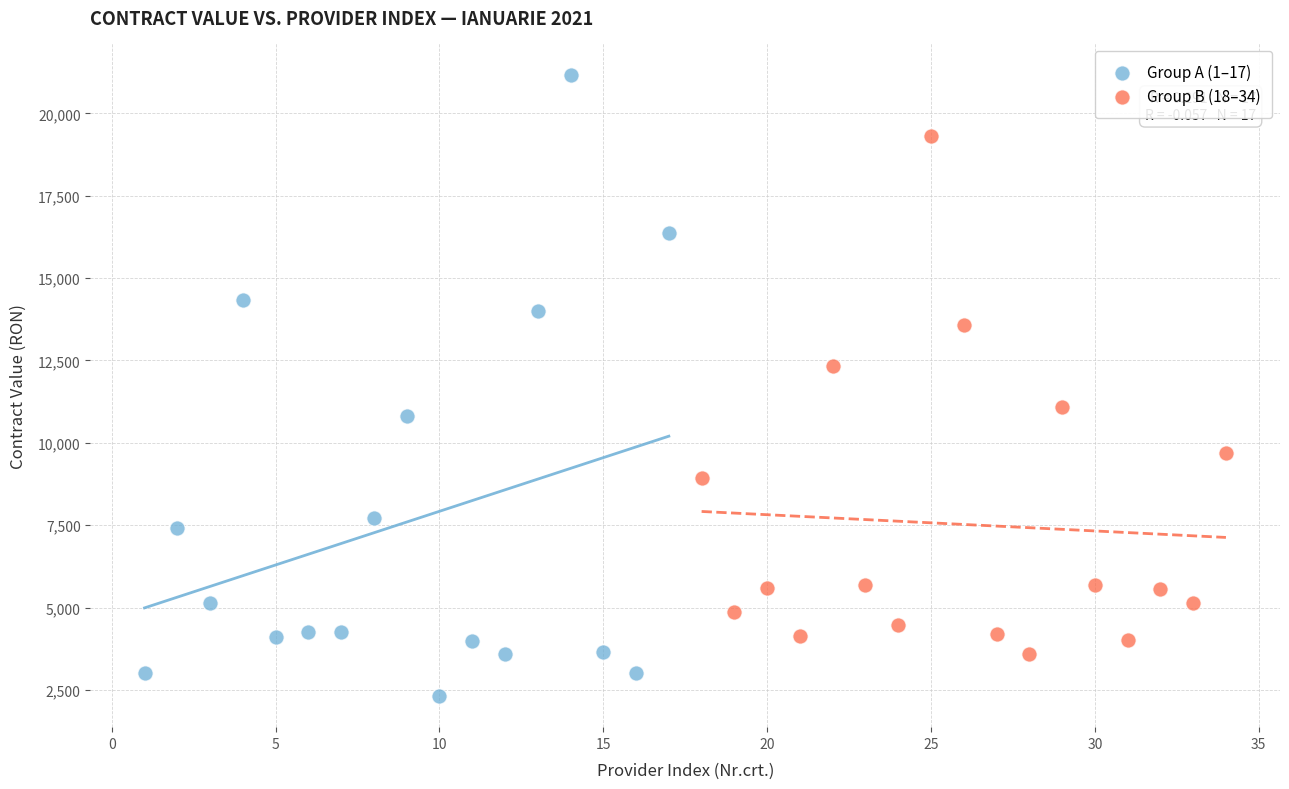

Which series has the largest Y range (max minus min)?

Group A (1–17)